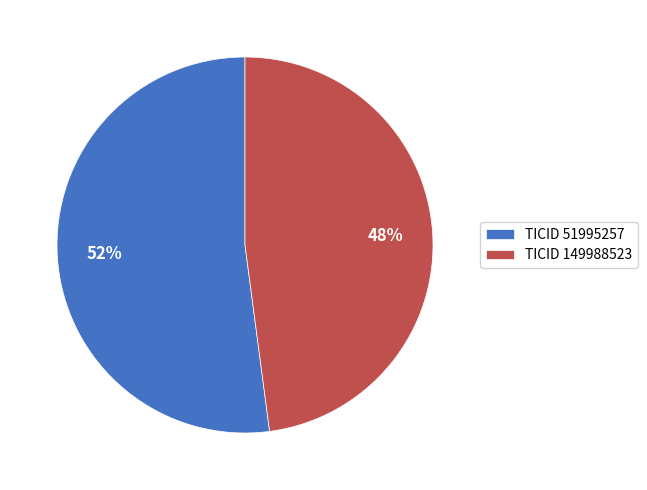

How many segments does this pie chart have?

2